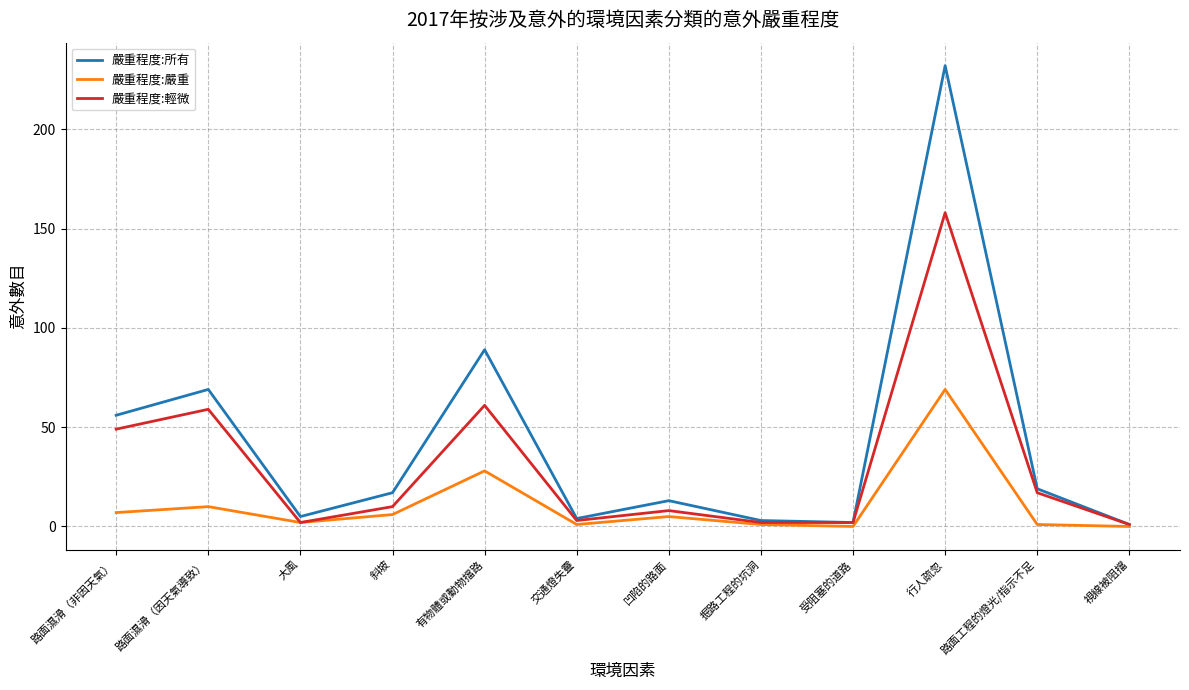

The value of 嚴重程度:嚴重 at 視線被阻擋 is -45. True or false?

False